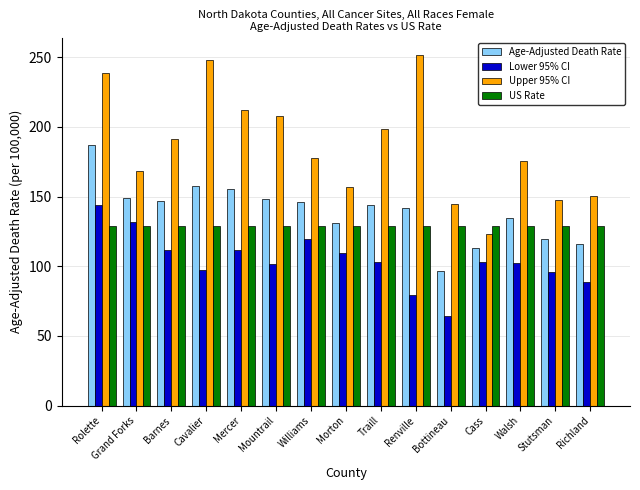

What is the value of the US Rate bar at the 1st from the left?

128.7